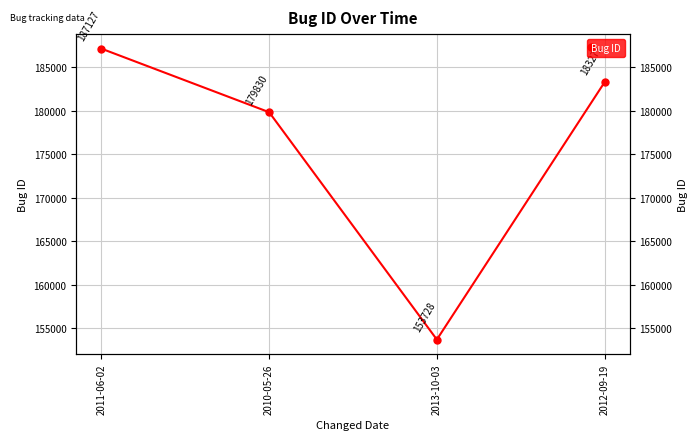

Reading right to left, what are all the values shown in this chart?

183271	153728	179830	187127